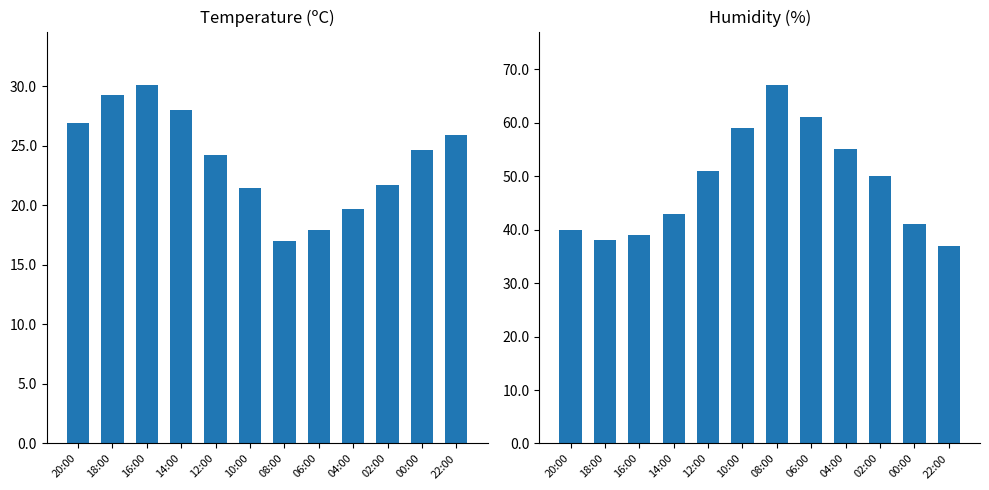

What is the value of the Humidity (%) bar at the 6th from the left?

59.0